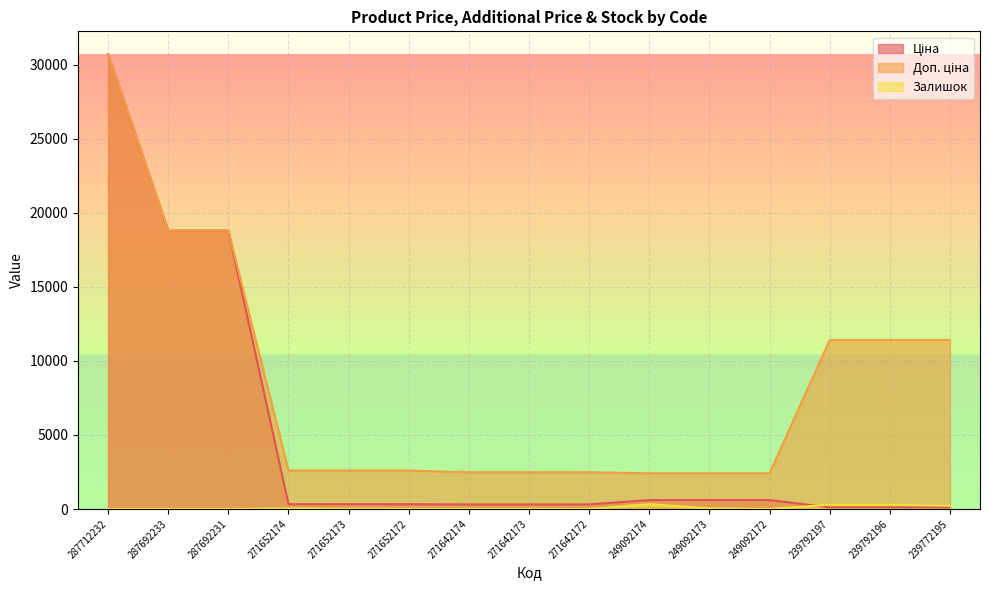

Is it true that Доп. ціна equals 50861.3 at 287712232?

False